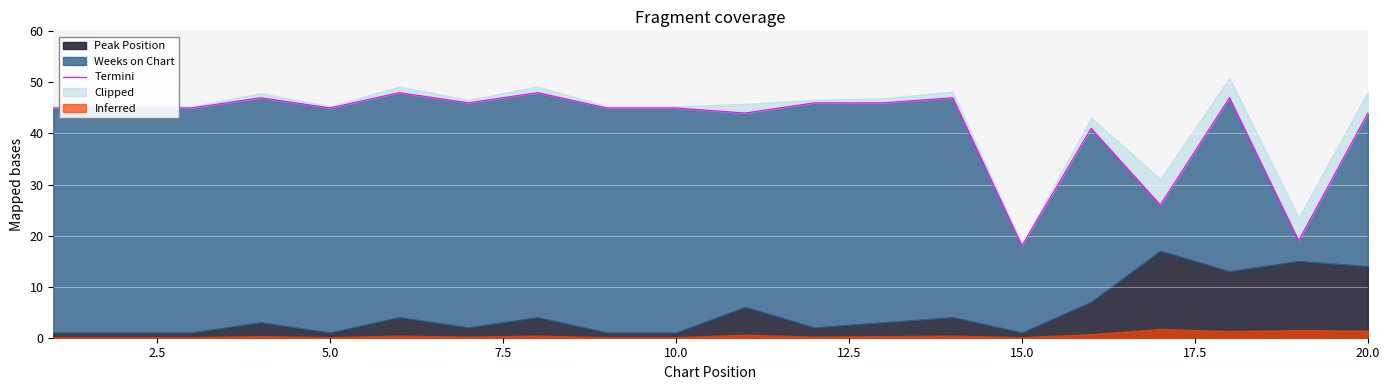

Does the chart display data point markers on the line(s)?

No